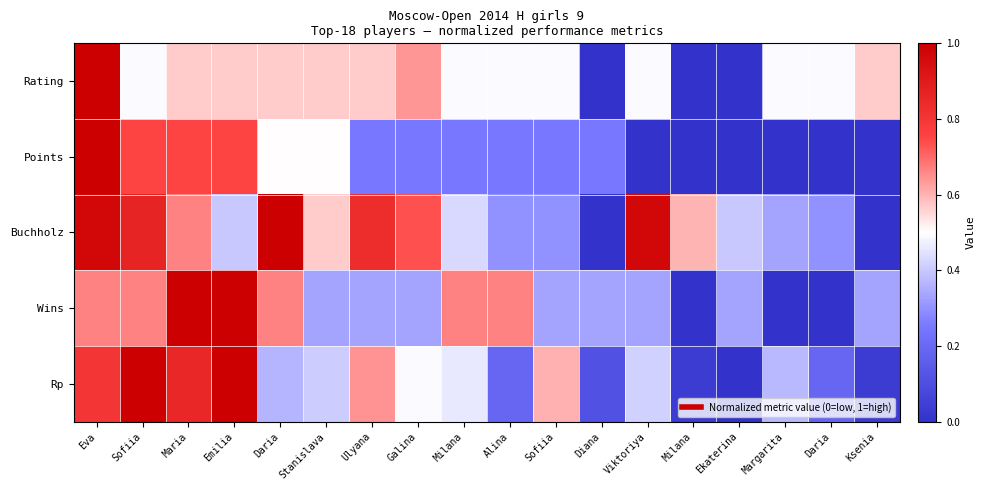

At how many categories does at least one series exceed 0?

18